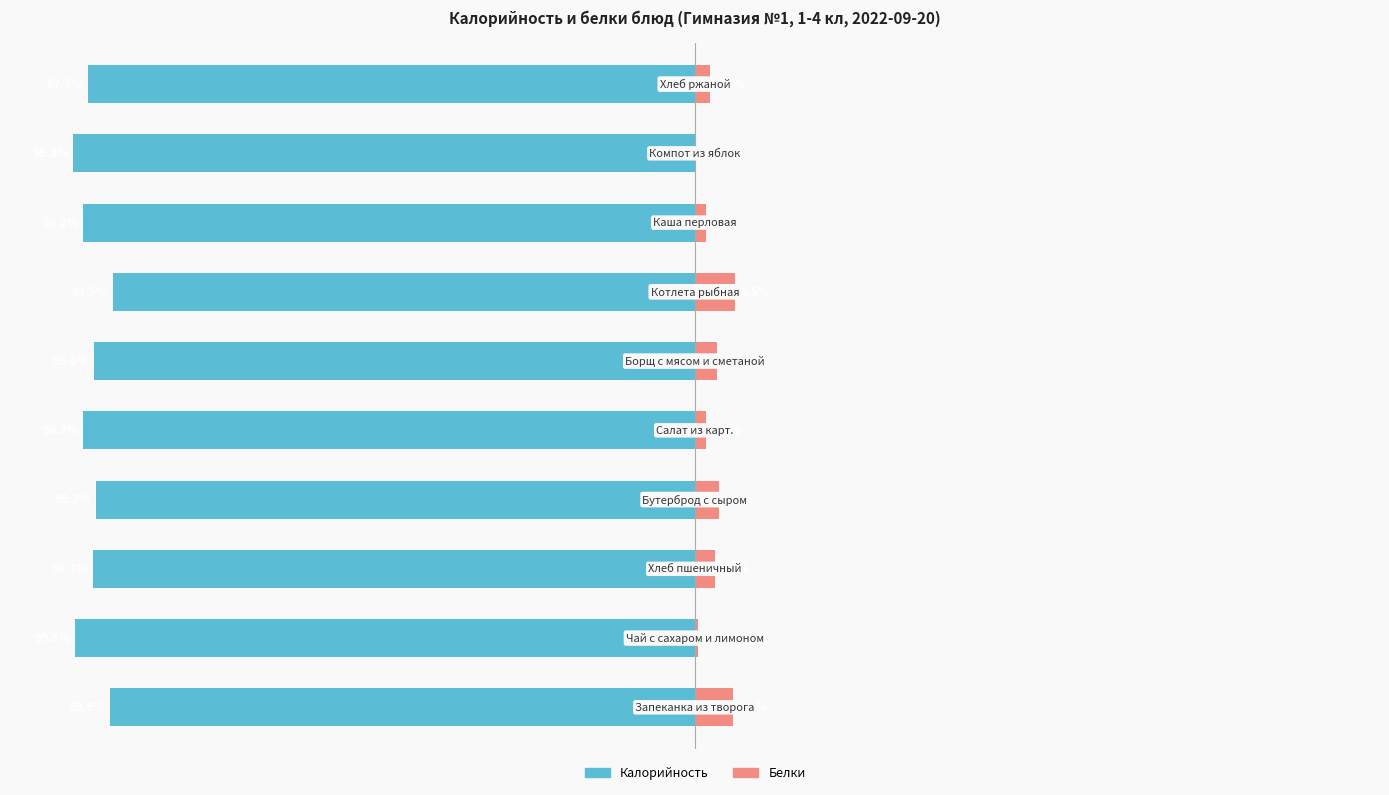

What is the smallest value displayed?

-99.8